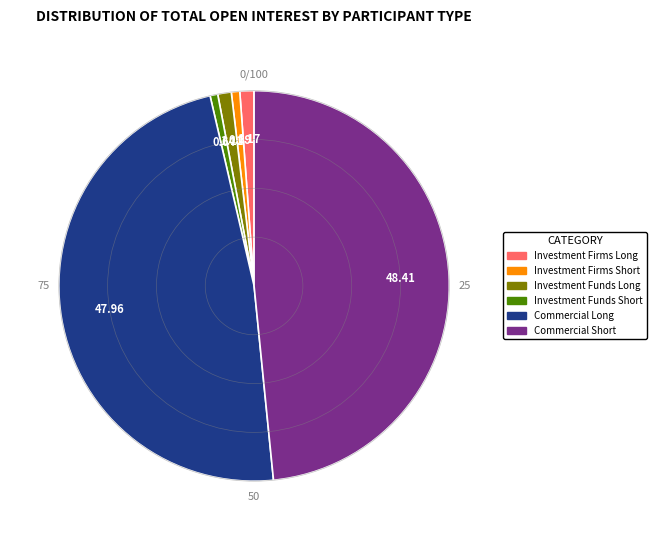

Does any single category account for the majority?

No